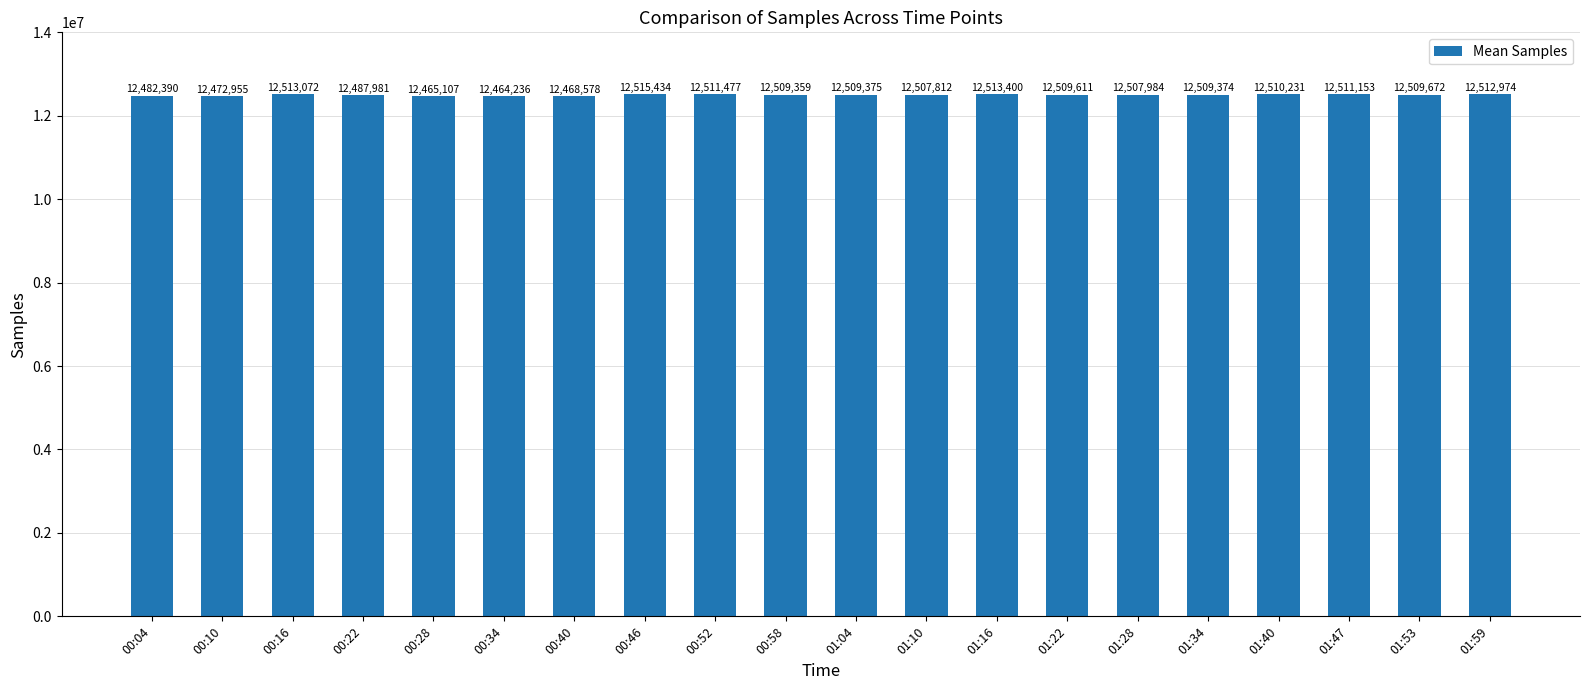

The chart shows a value of 17116491 at 00:58. True or false?

False